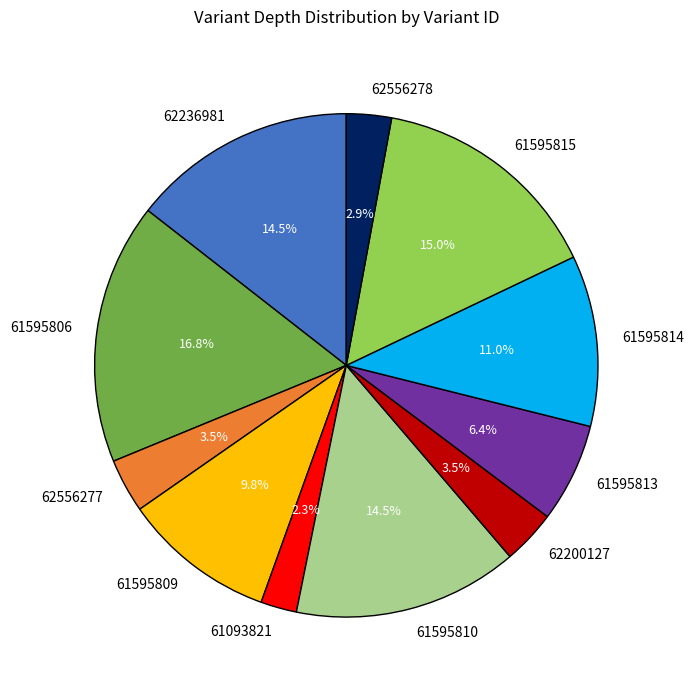

Is there any slice that represents more than half of the pie?

No